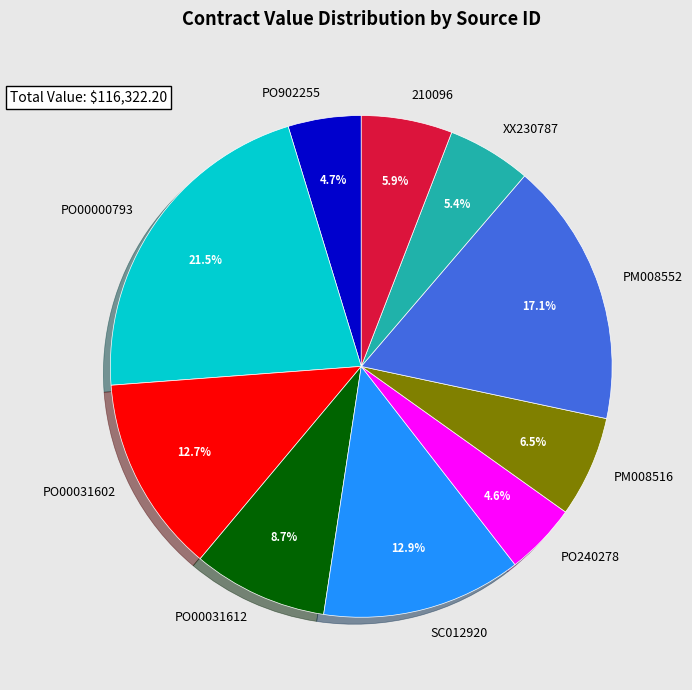

Count the number of slices in the pie.

10